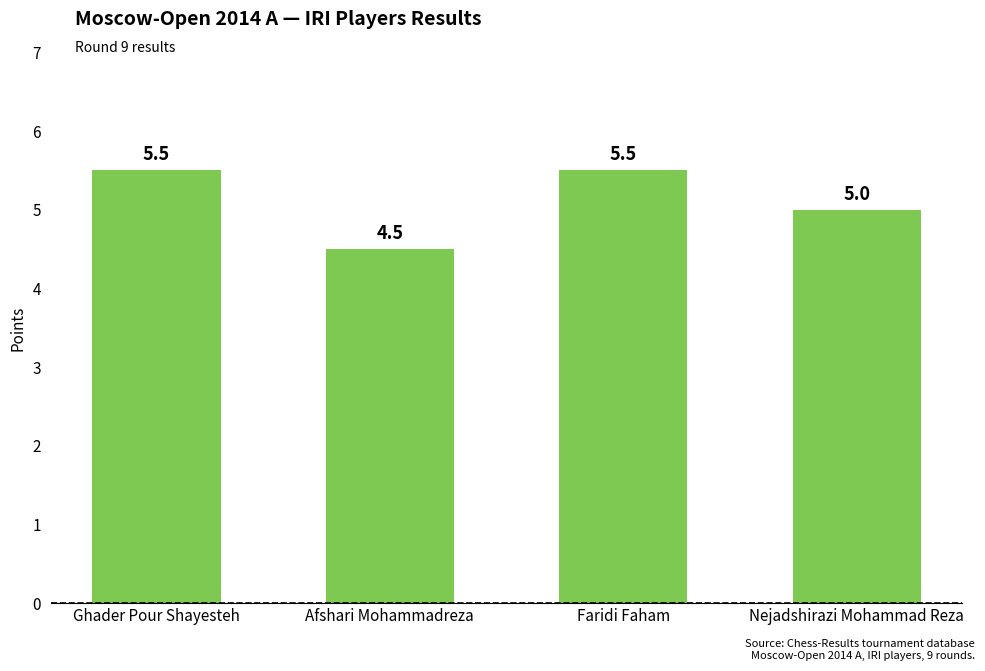

How many series are shown in this chart?

1